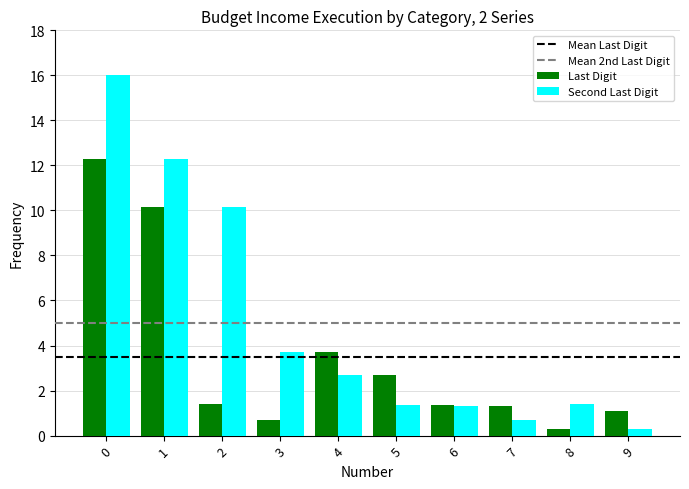

Does the chart contain stacked bars?

No